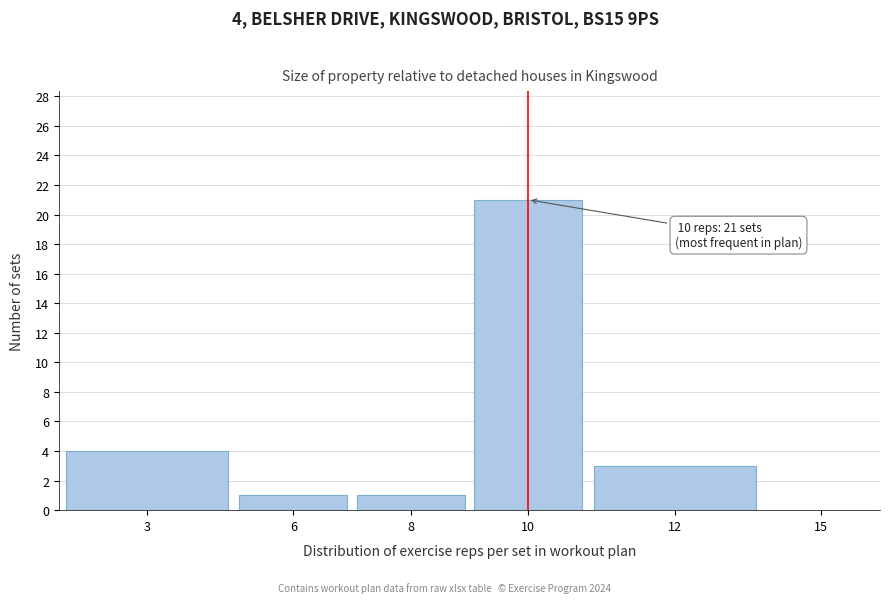

Reading left to right, extract all data points from this chart.

3=4	6=1	8=1	10=21	12=3	15=0